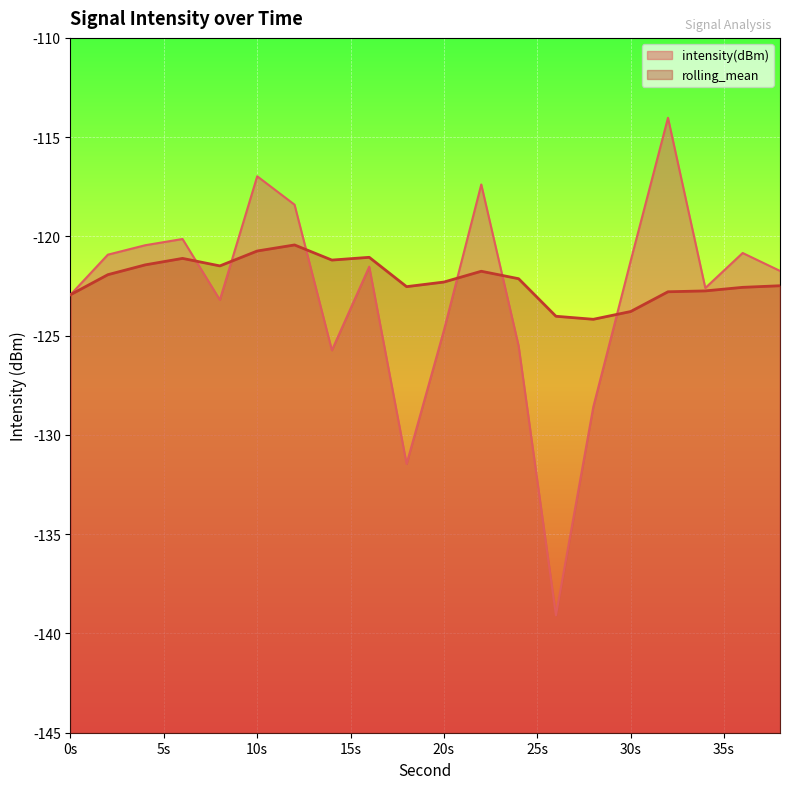

At 10s, list the series in order from largest to smallest.

intensity(dBm), rolling_mean